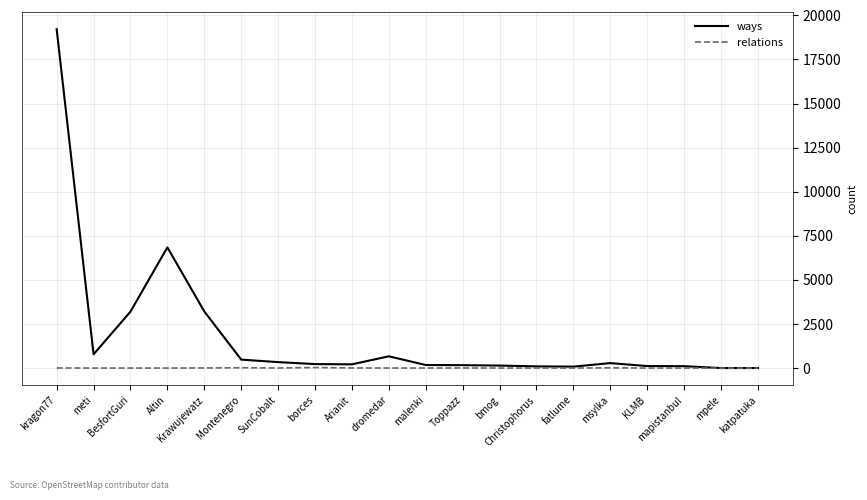

What position from the left is msylka?

16